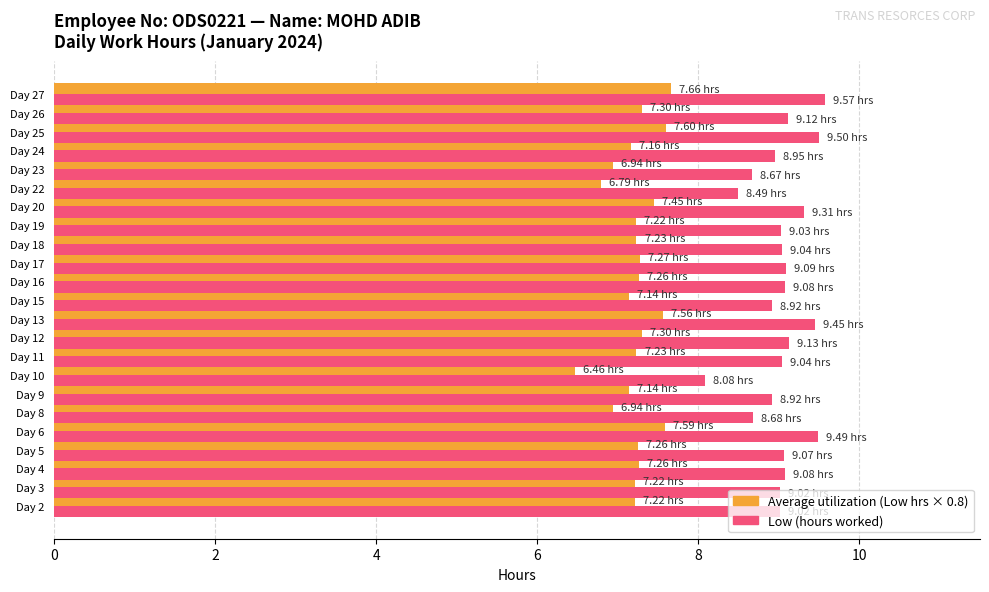

What is the smallest value displayed?

6.5